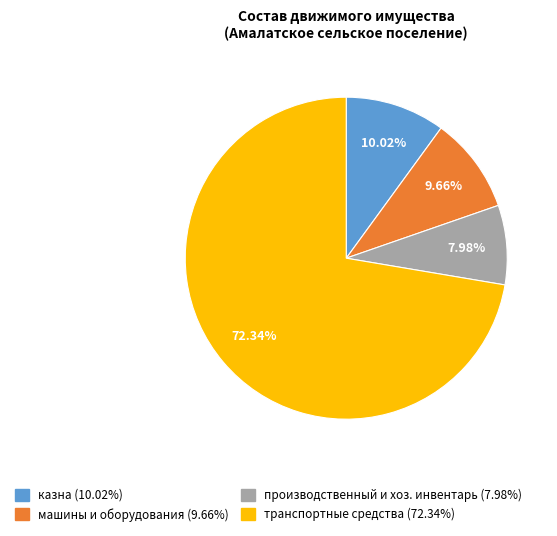

What is the ratio of the value at транспортные средства to the value at казна?

7.2